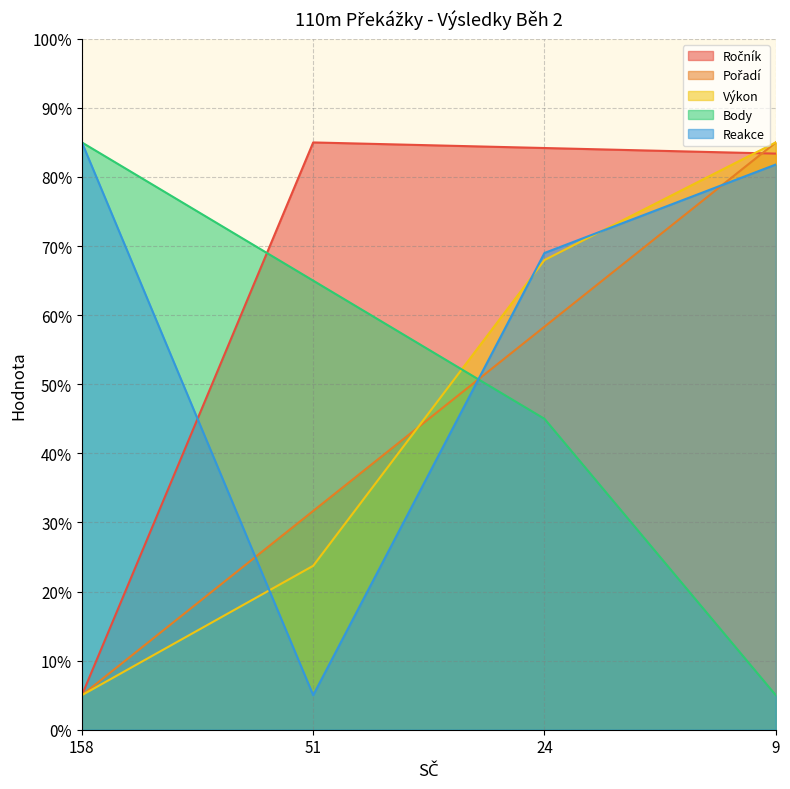

True or false: Ročník has a value of 84.2 at 24.

True